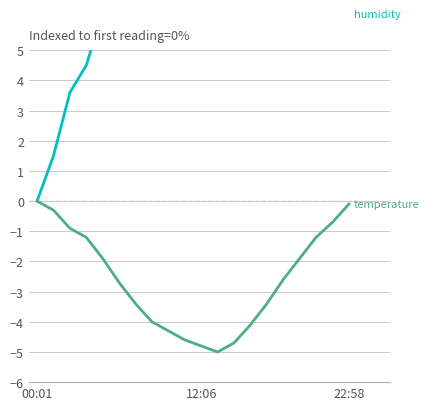

The temperature series shows -7.1 at 7. True or false?

False